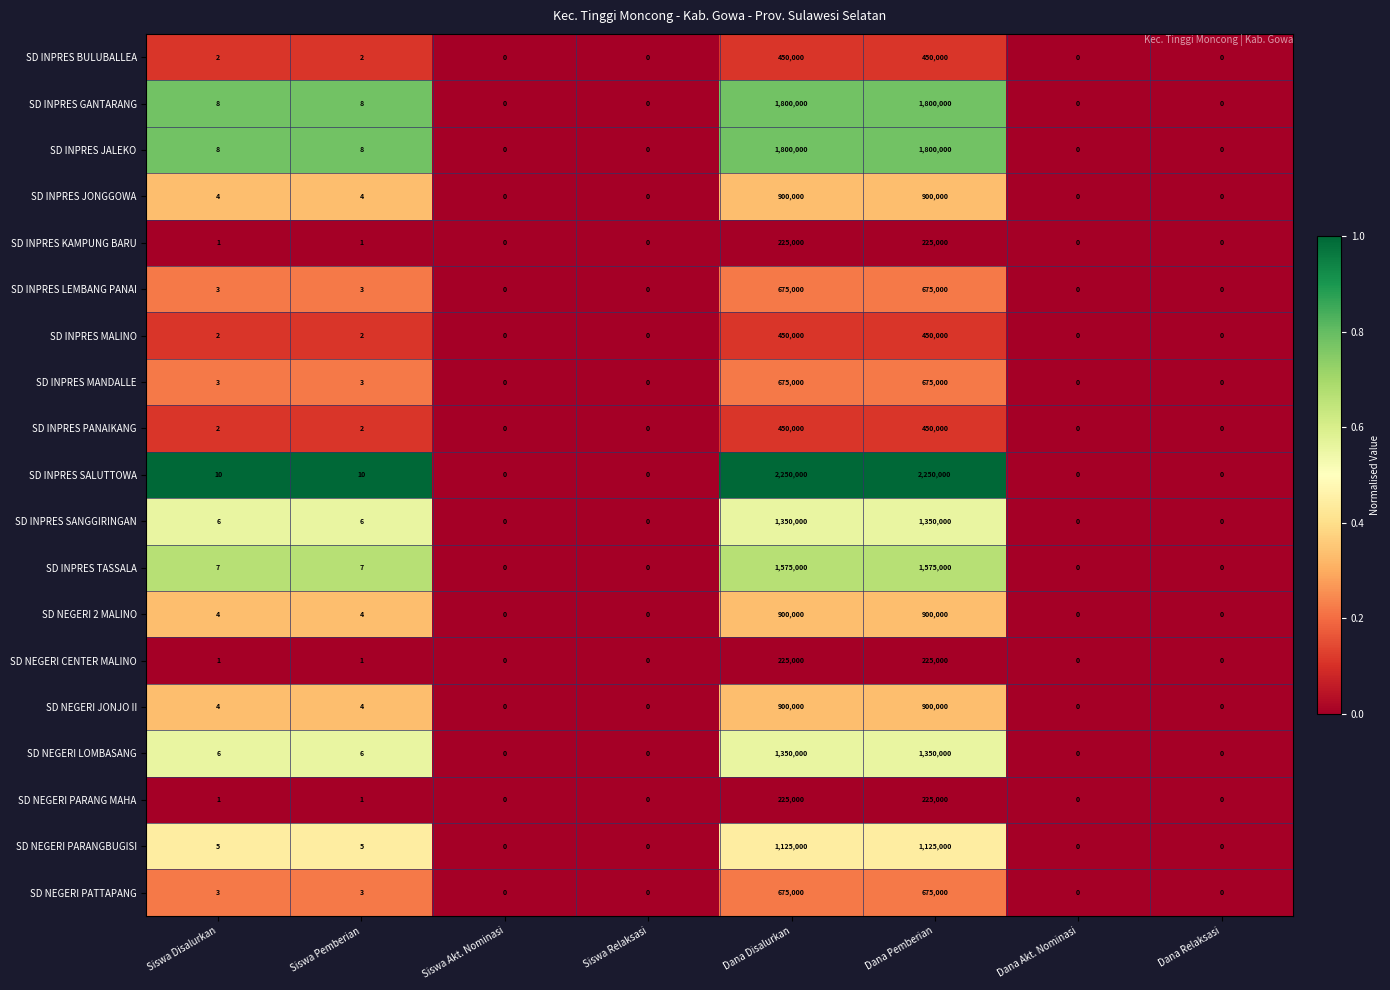

Is it true that SD INPRES JONGGOWA equals 0 at Dana Relaksasi?

True